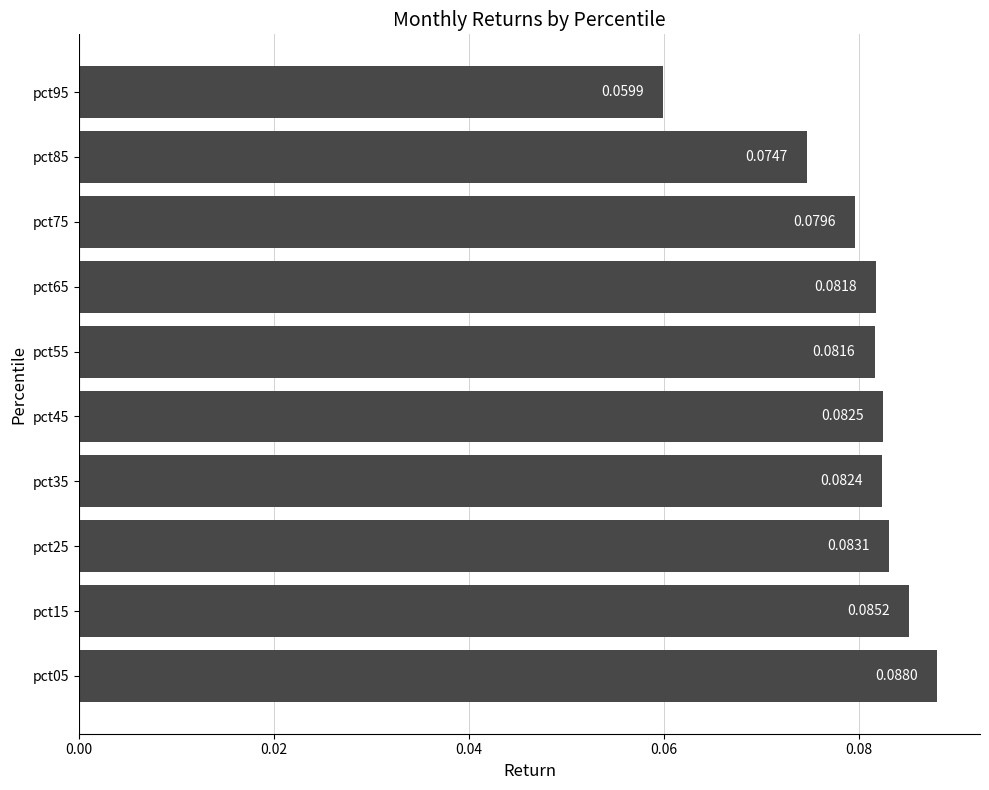

Rank the categories by value from lowest to highest.

pct95, pct85, pct75, pct55, pct65, pct35, pct45, pct25, pct15, pct05